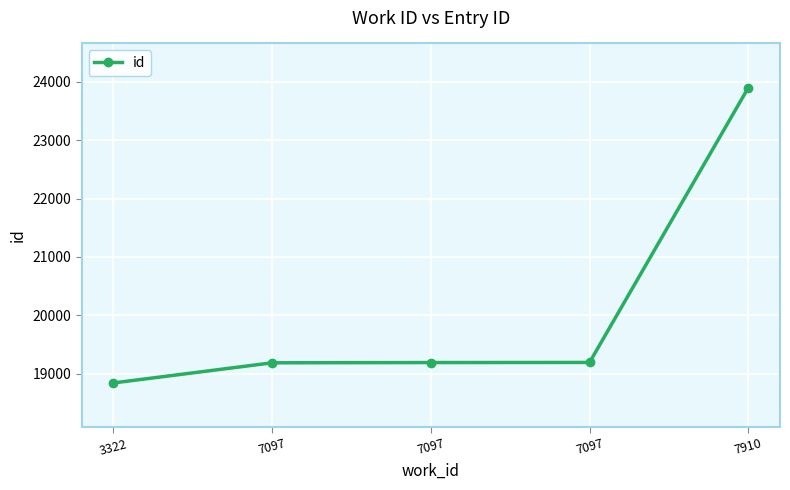

List the labels in order of value, smallest first.

3322, 7097, 7097, 7097, 7910